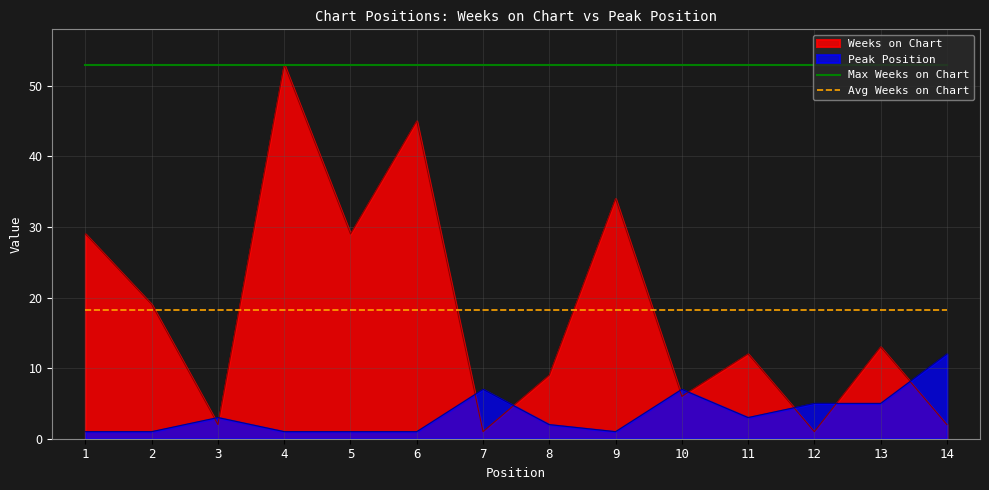

Which series has the largest range (max minus min)?

Weeks on Chart